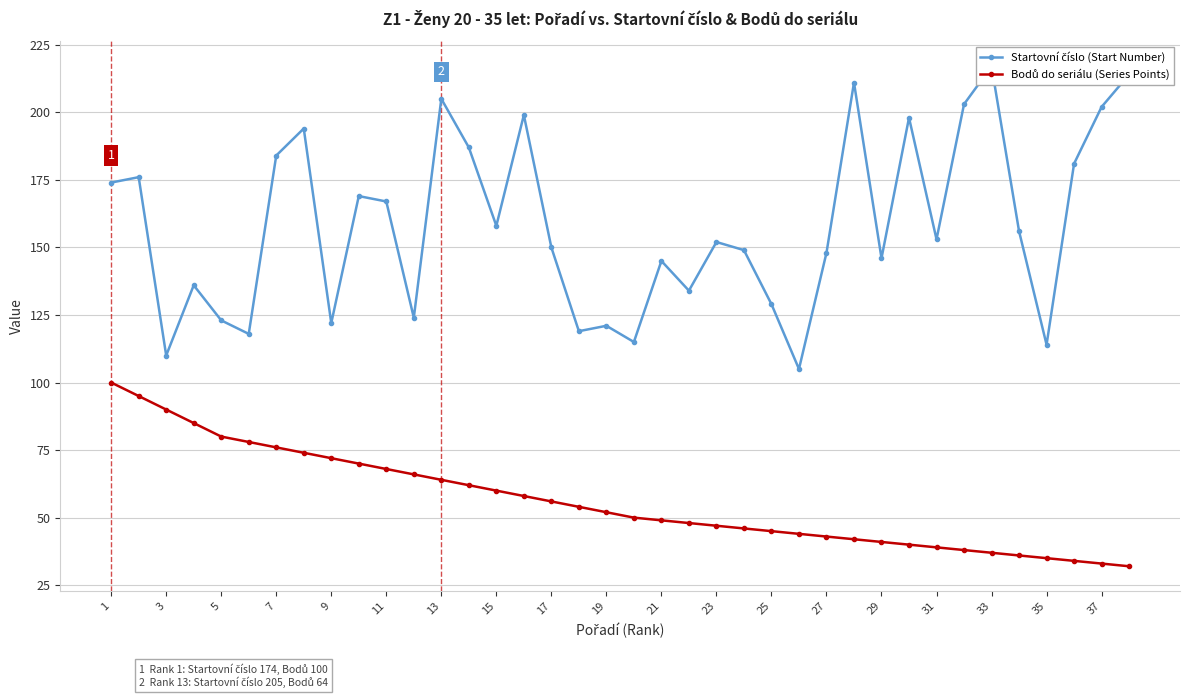

At 27, list the series in order from largest to smallest.

Startovní číslo (Start Number), Bodů do seriálu (Series Points)